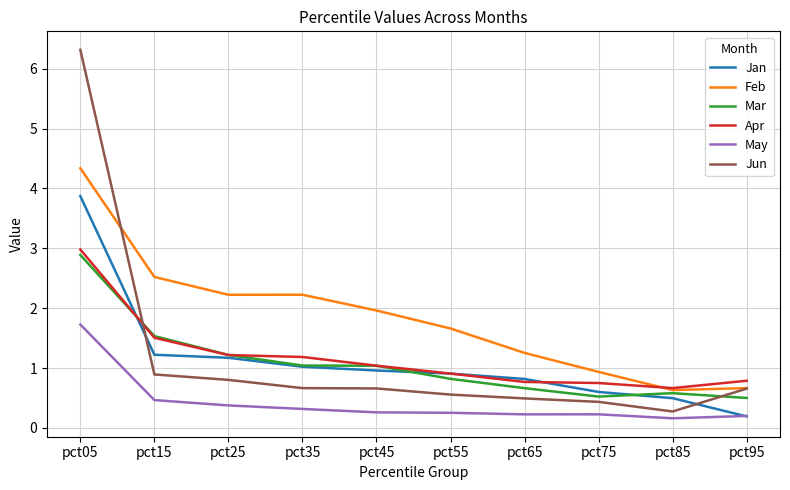

True or false: Mar and May intersect in this chart.

False